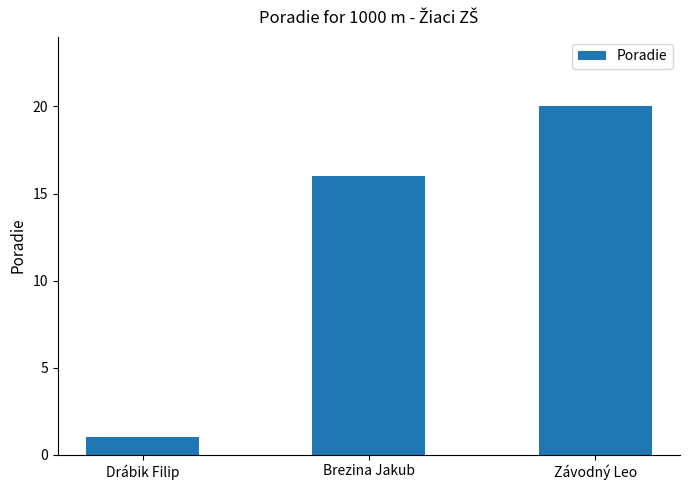

What is the average value?

12